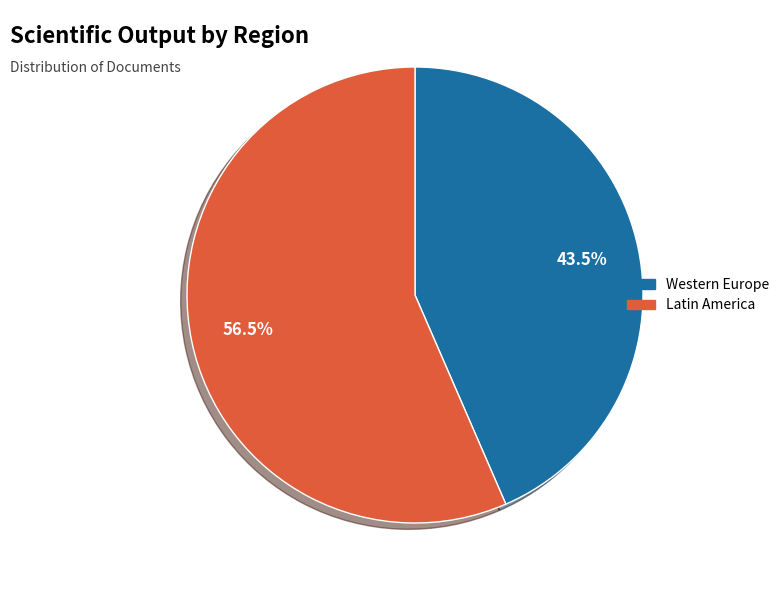

Which slice is the largest?

Latin America